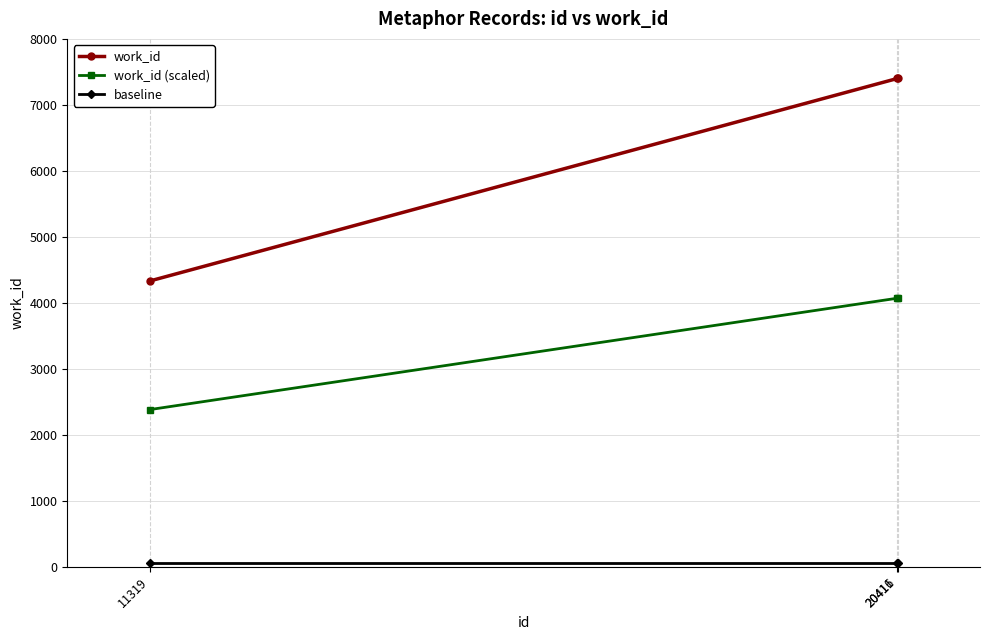

At how many categories does at least one series exceed 6772?

2